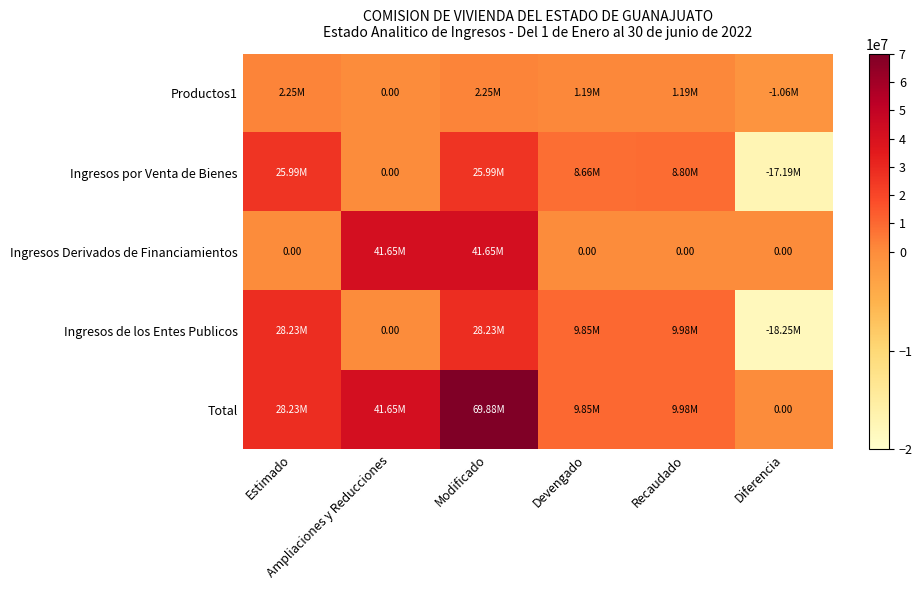

At which label does Ingresos de los Entes Publicos first exceed 9982377?

Estimado